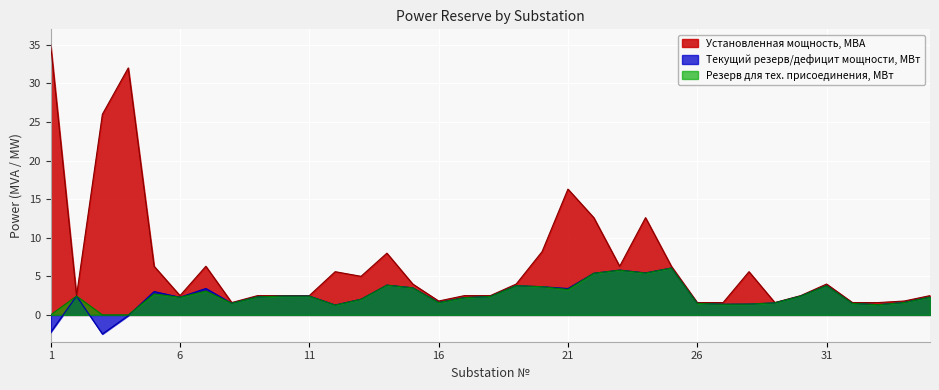

Rank the categories by Установленная мощность, МВА value from highest to lowest.

1, 4, 3, 21, 22, 24, 20, 14, 5, 7, 23, 25, 12, 28, 13, 15, 19, 31, 2, 6, 9, 10, 11, 17, 18, 30, 35, 16, 34, 8, 26, 27, 29, 32, 33